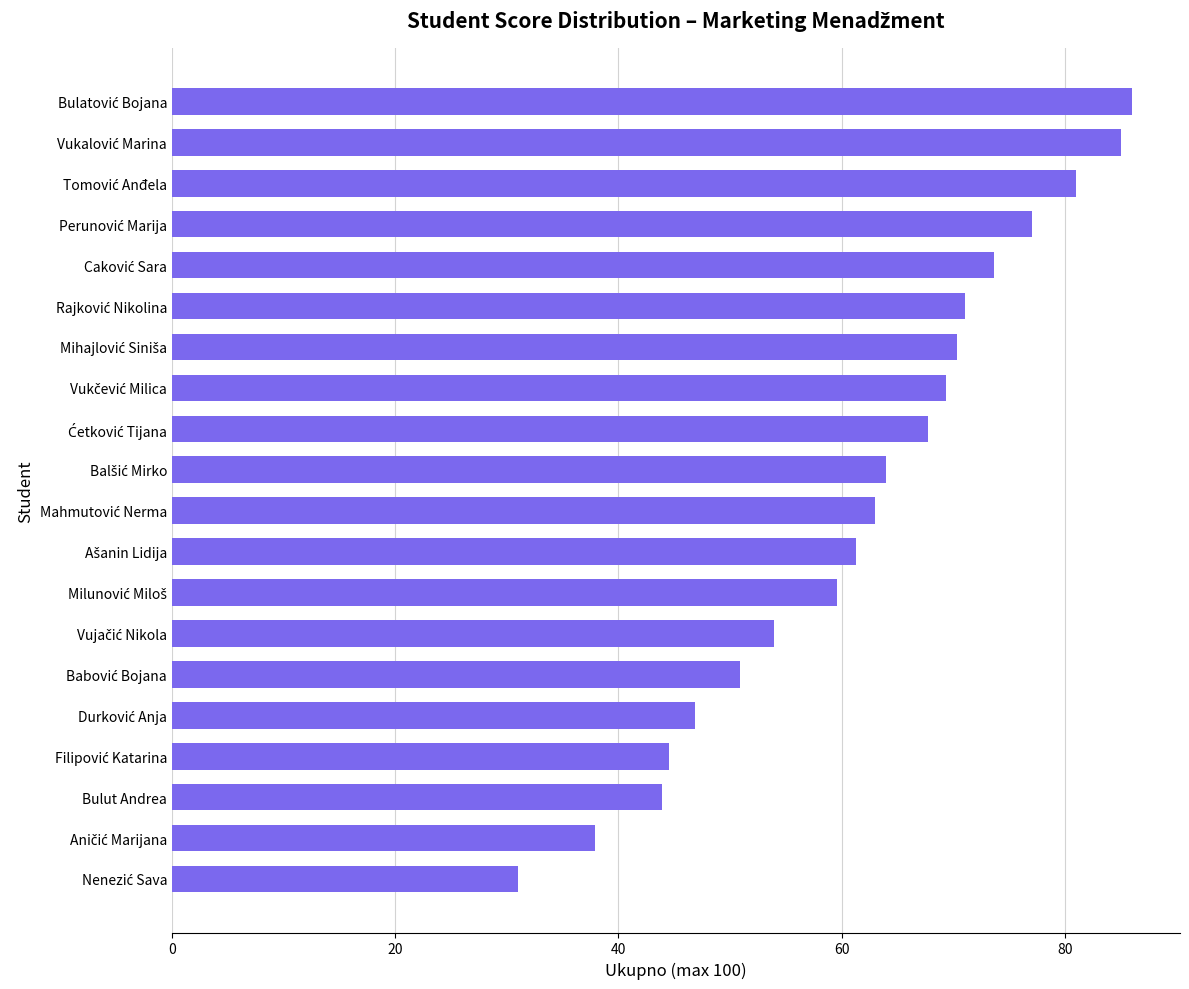

What is the average value?

61.9